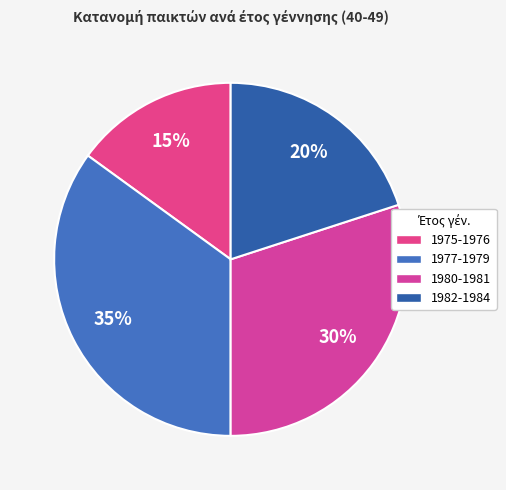

The 1977-1979 slice represents 35% of the pie. True or false?

True